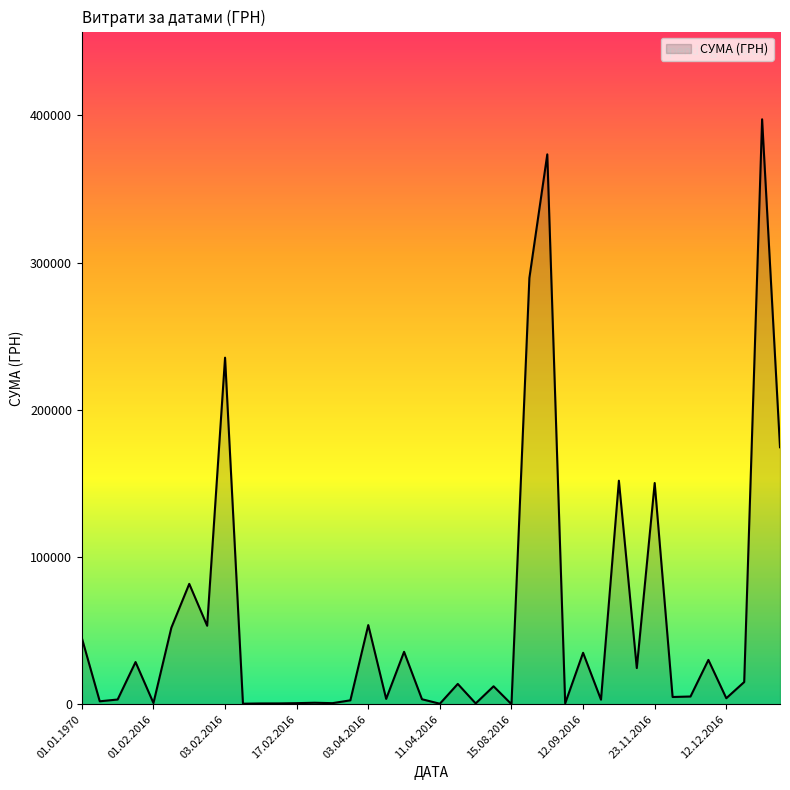

What is the difference between the second highest and minimum values?

373480.1